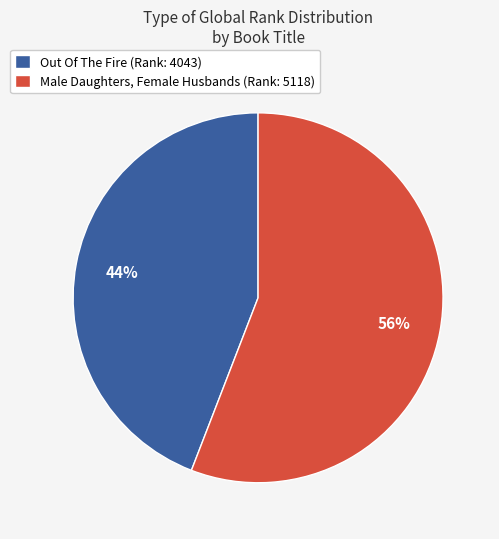

Is it true that Male Daughters, Female Husbands is 37% of the pie?

False